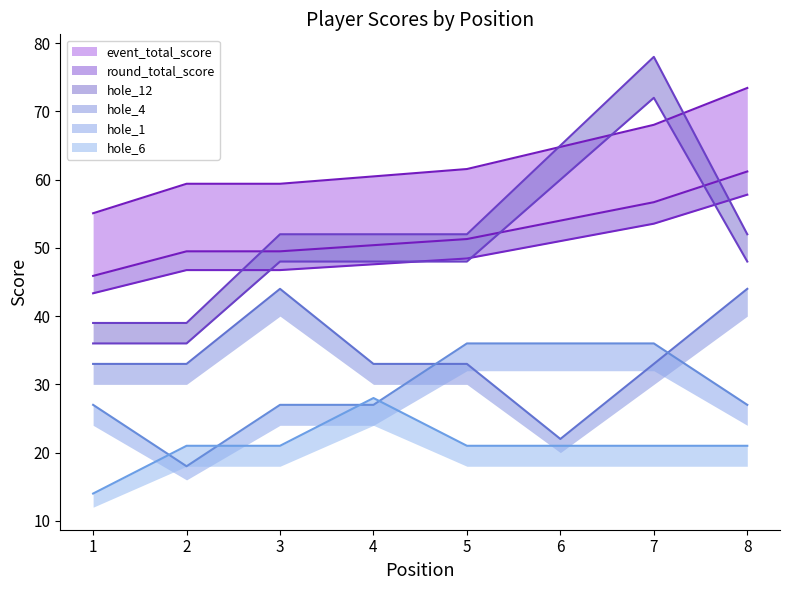

What is the greatest value displayed?

78.0